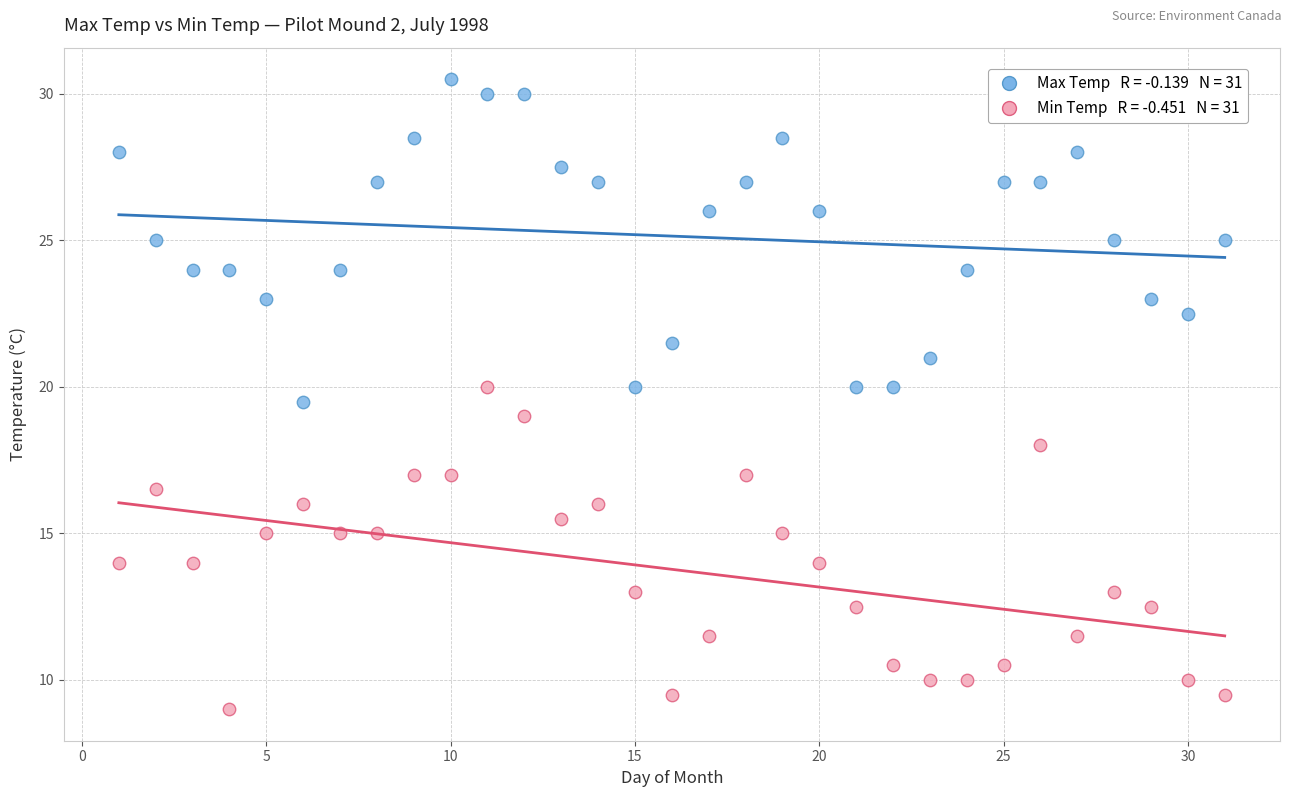

Across all data points, what is the range of Y values (max minus min)?

21.5